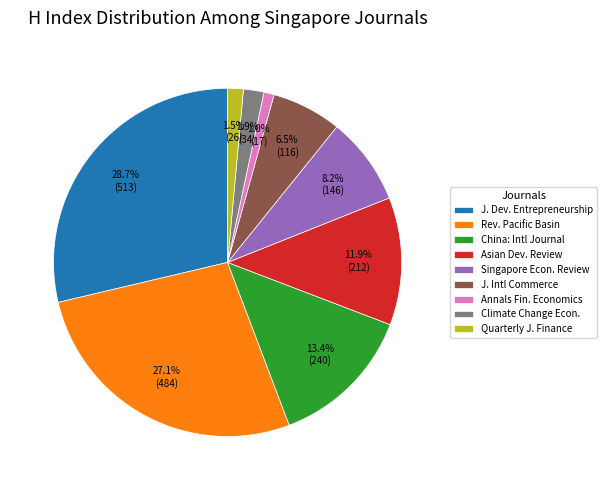

Which has a higher value, Annals Fin. Economics or Quarterly J. Finance?

Quarterly J. Finance